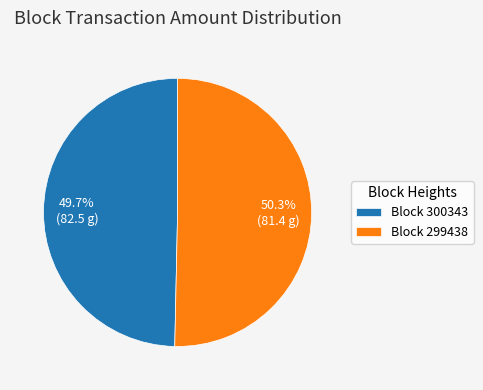

Is there a majority slice in this chart?

Yes